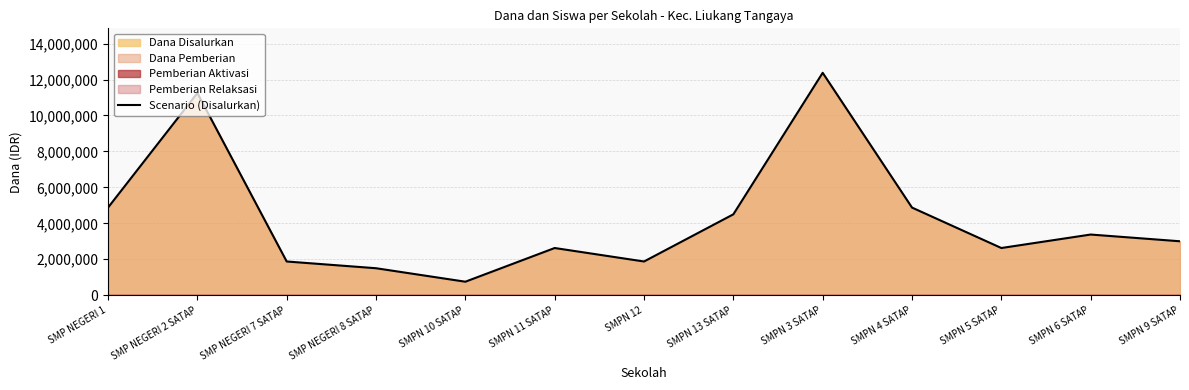

Rank the categories by value from highest to lowest.

SMPN 3 SATAP, SMP NEGERI 2 SATAP, SMP NEGERI 1, SMPN 4 SATAP, SMPN 13 SATAP, SMPN 6 SATAP, SMPN 9 SATAP, SMPN 11 SATAP, SMPN 5 SATAP, SMP NEGERI 7 SATAP, SMPN 12, SMP NEGERI 8 SATAP, SMPN 10 SATAP